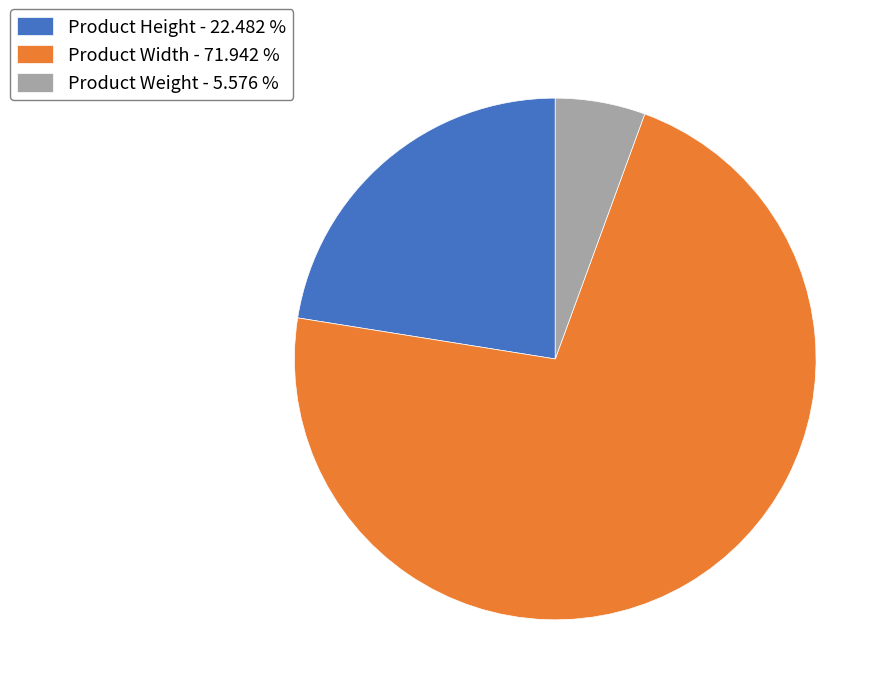

True or false: Product Weight accounts for 13% of the total.

False